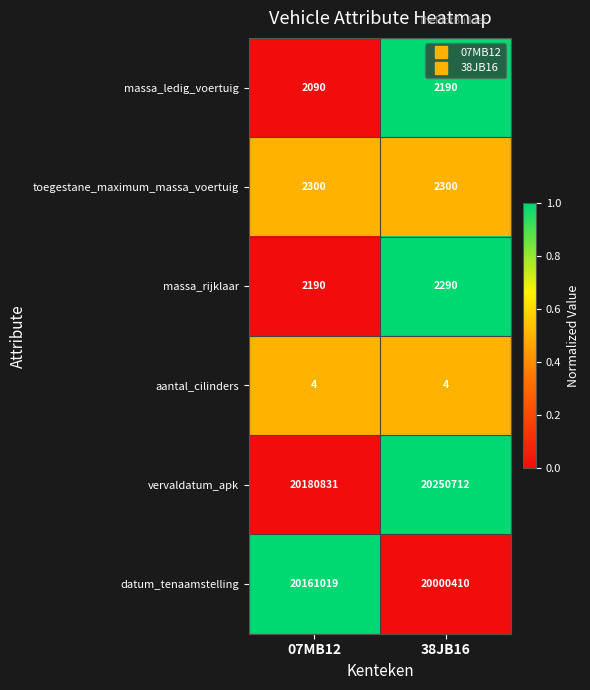

Rank the series at 07MB12 from highest to lowest value.

vervaldatum_apk, datum_tenaamstelling, toegestane_maximum_massa_voertuig, massa_rijklaar, massa_ledig_voertuig, aantal_cilinders